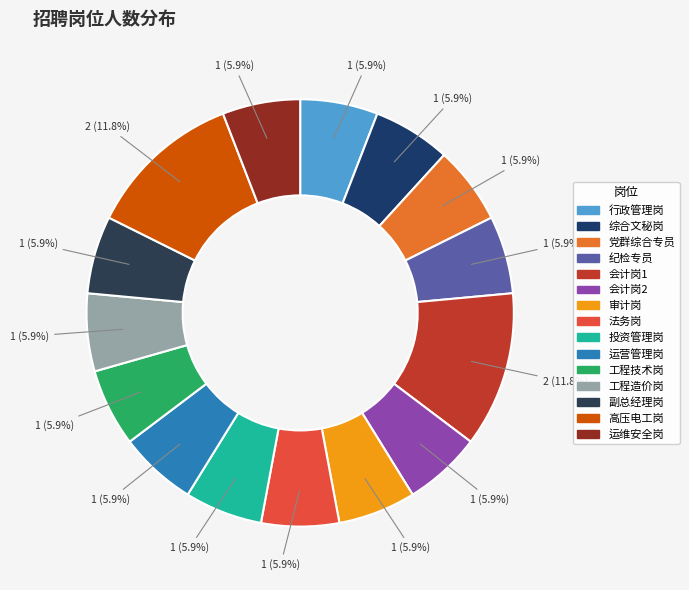

How many segments does this pie chart have?

15